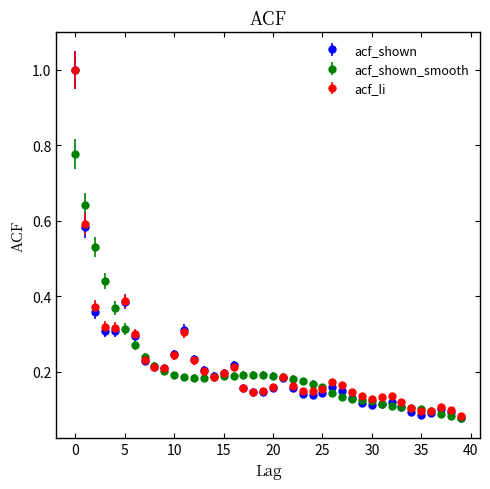

Which series has the widest spread of values?

acf_shown